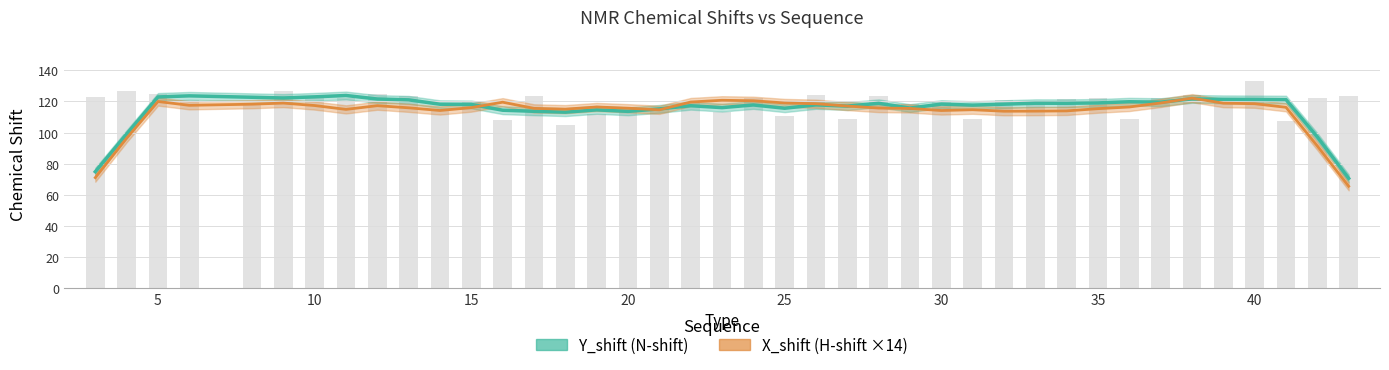

At which category is the sum across all series the highest?

40